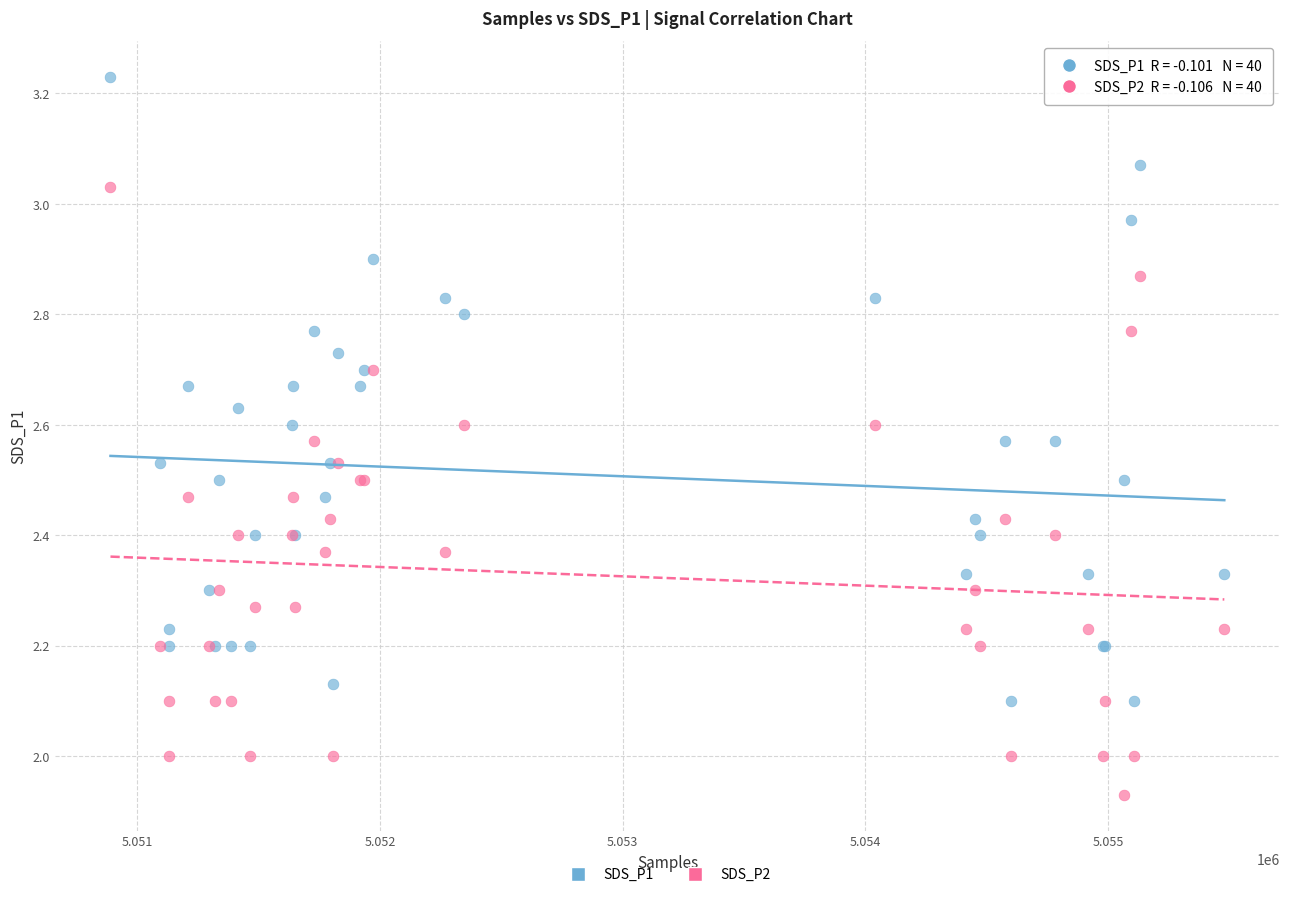

What are all the series names shown in the legend?

SDS_P1, SDS_P2